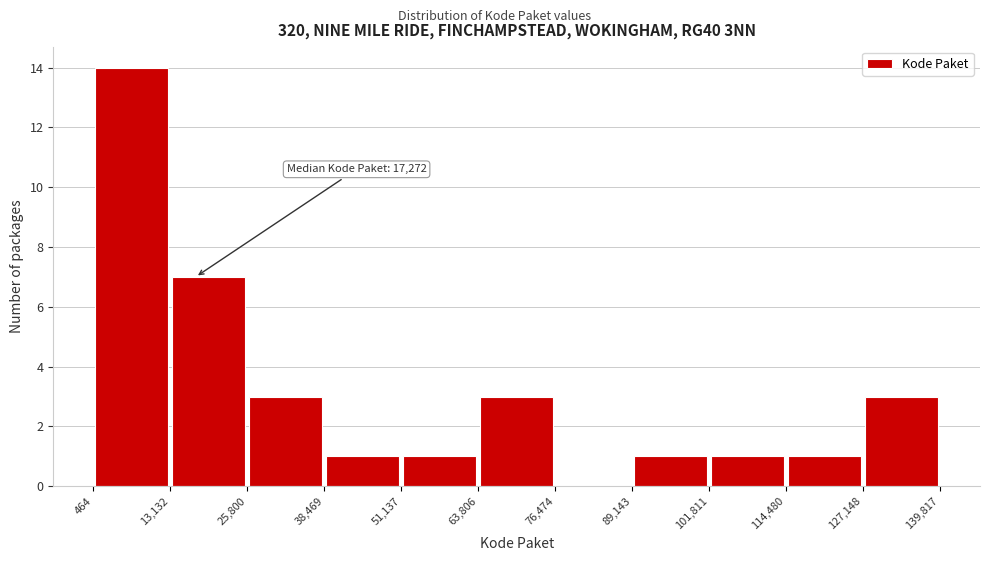

Which range on the x-axis has the tallest bar?

464 to 13,132